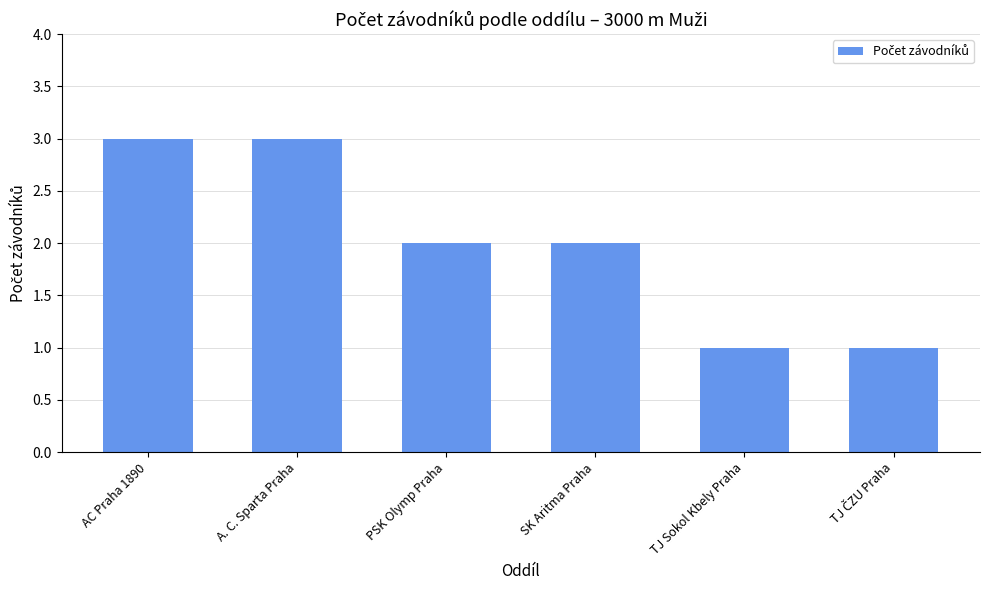

What is the label of the 3rd bar from the right?

SK Aritma Praha